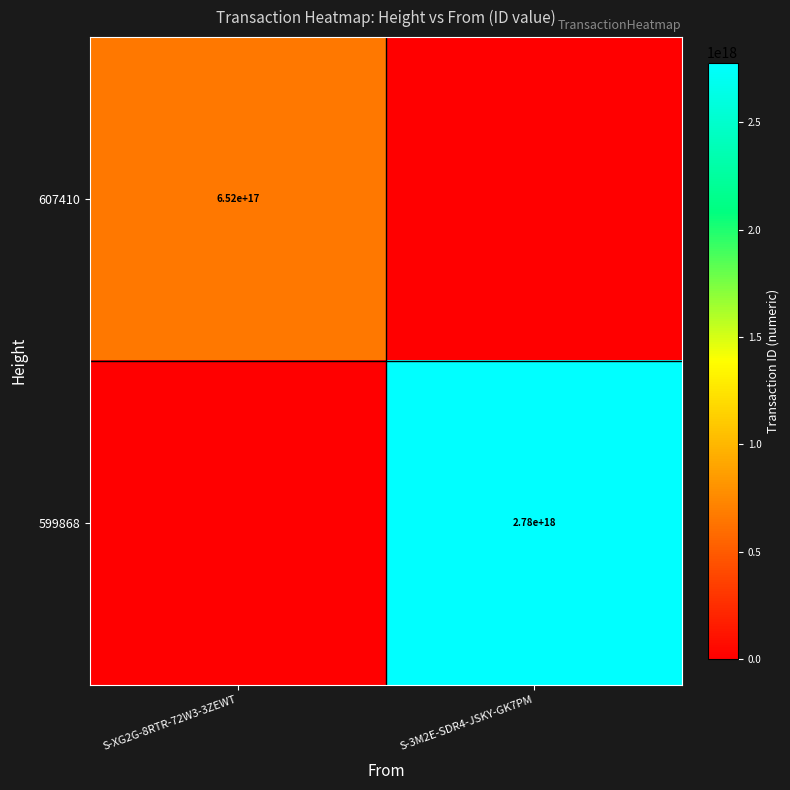

True or false: 607410 has a value of 1055880895306108416 at S-XG2G-8RTR-72W3-3ZEWT.

False